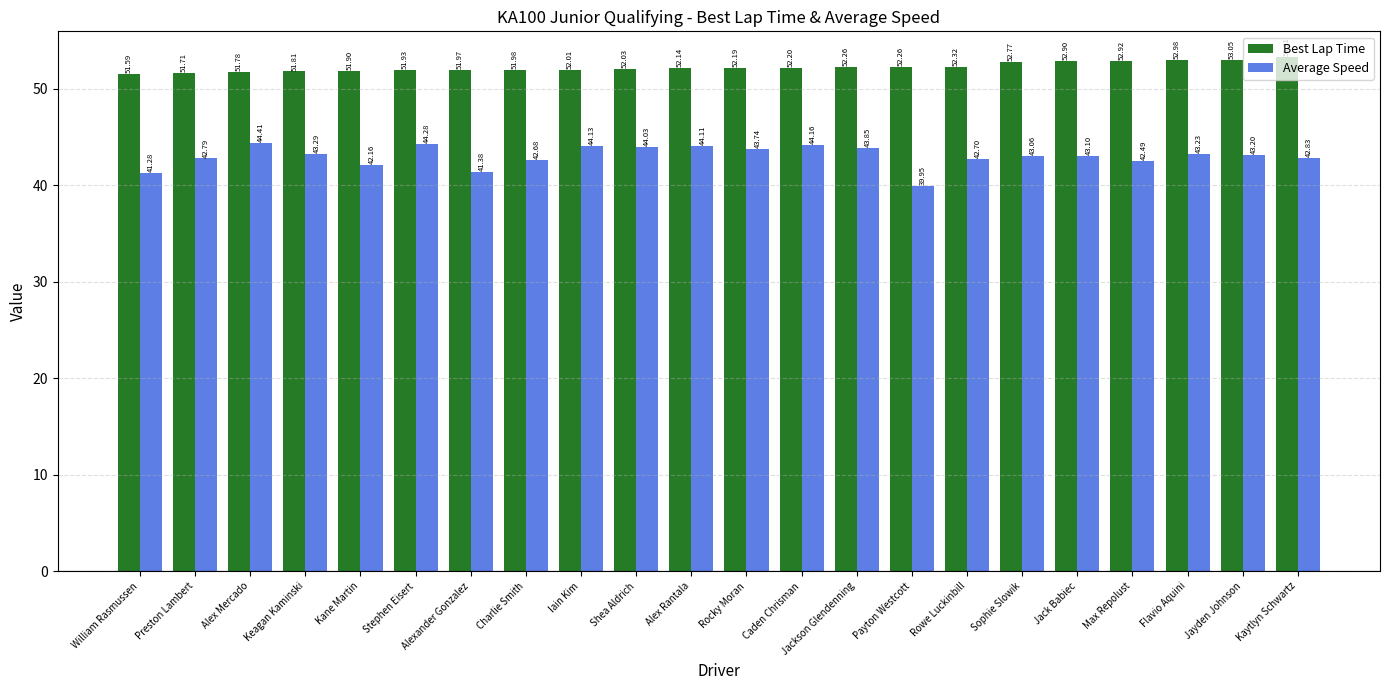

What is the average value of the Average Speed series?

43.0